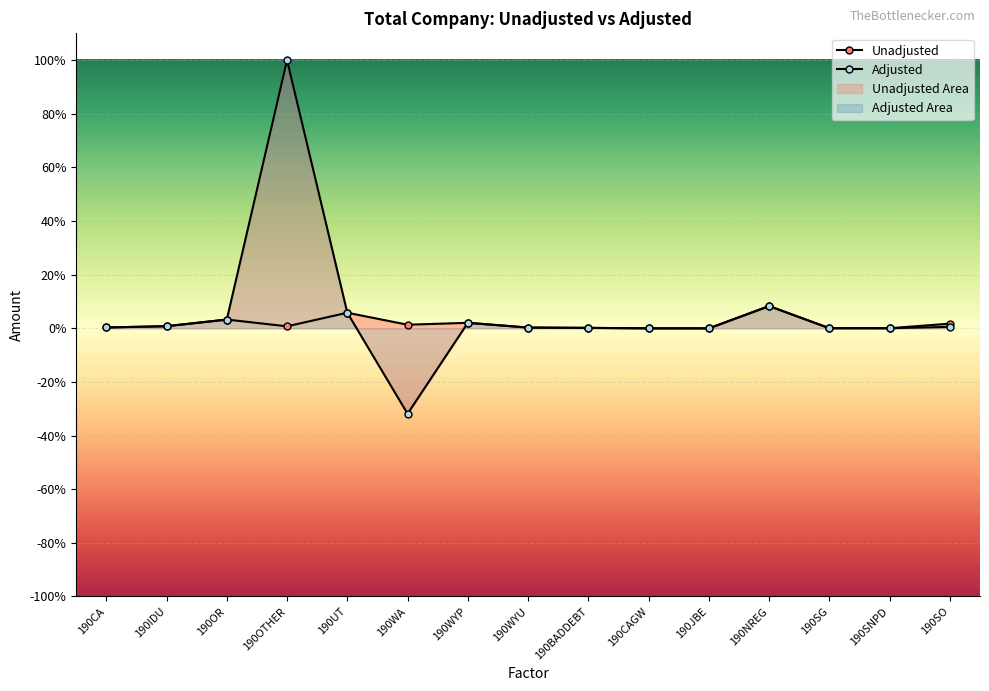

What is the maximum value shown in the chart?

100.0